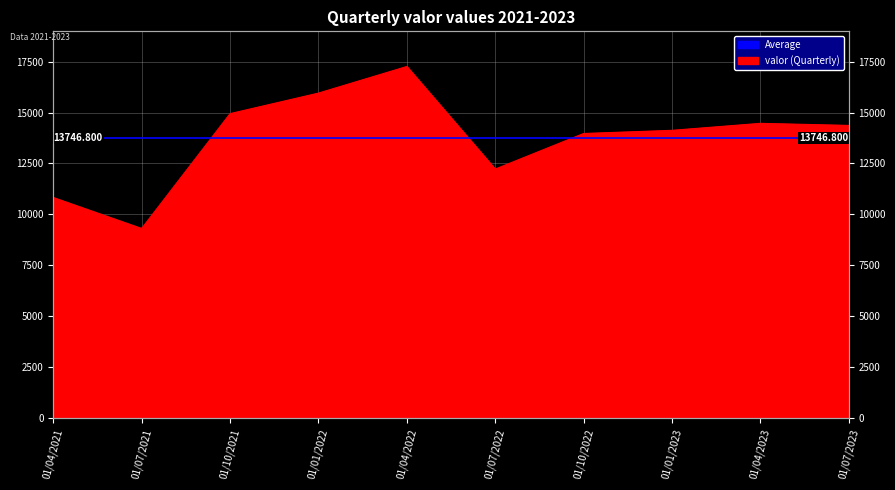

What is the difference between the values at 01/04/2022 and 01/07/2023?

2894